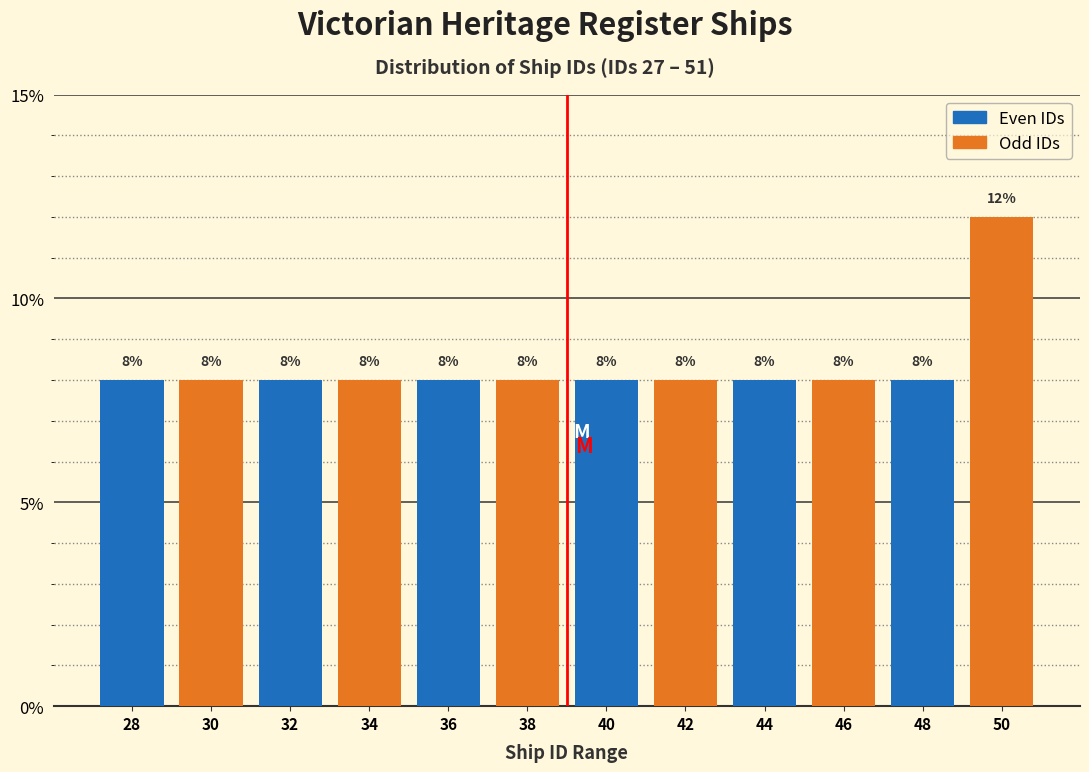

How tall is the bar that spans 31 to 33 on the x-axis?

8